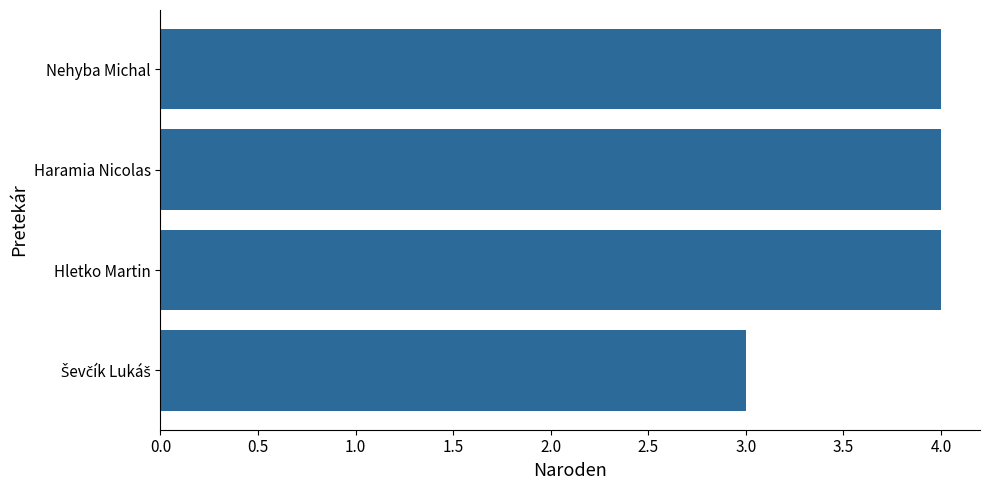

The chart shows a value of 1 at Nehyba Michal. True or false?

False